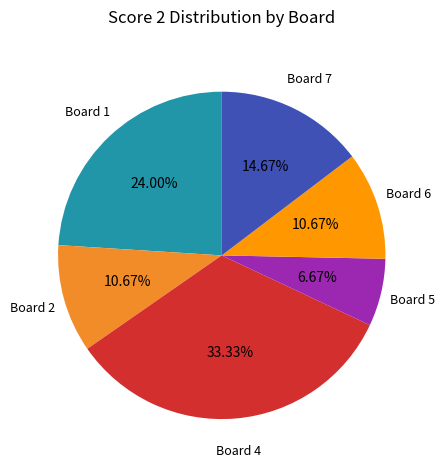

Does any single category account for the majority?

No